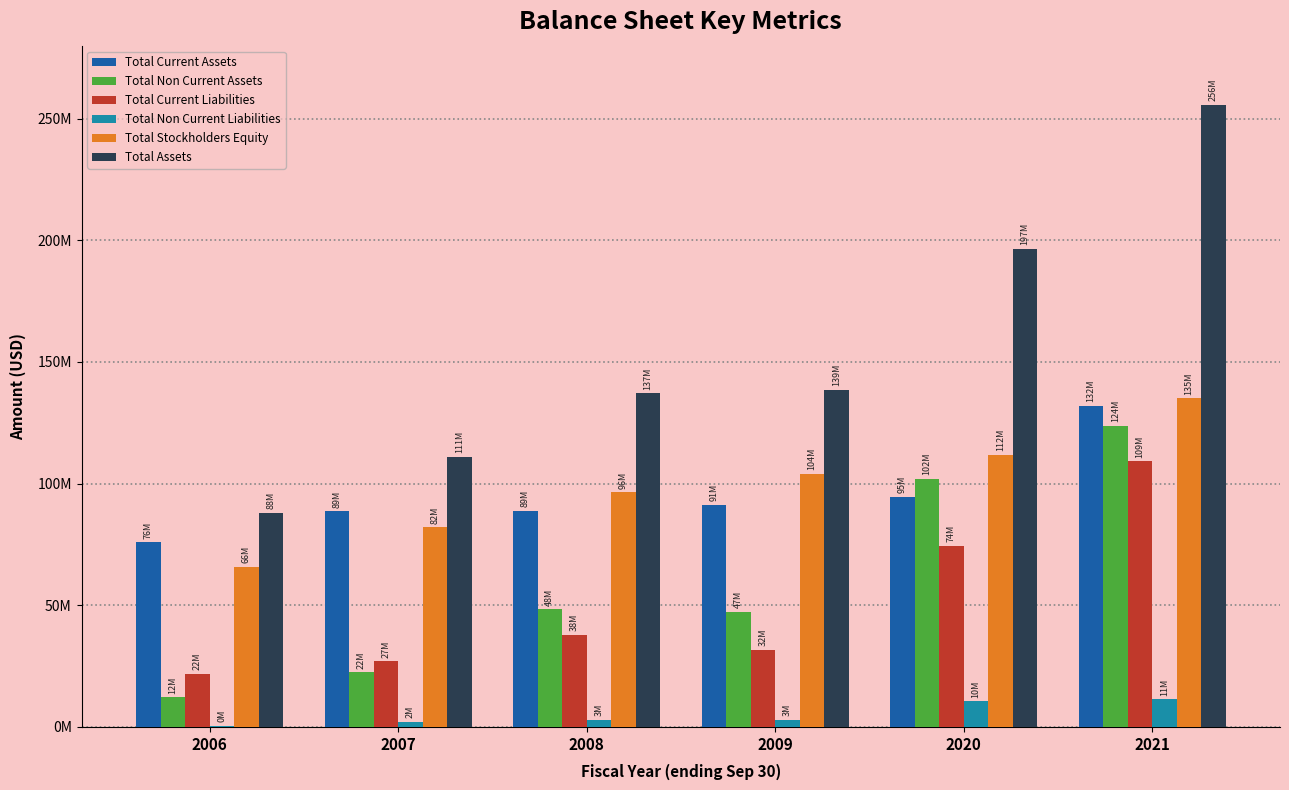

Which series changed the most between 2006 and 2007?

Total Assets